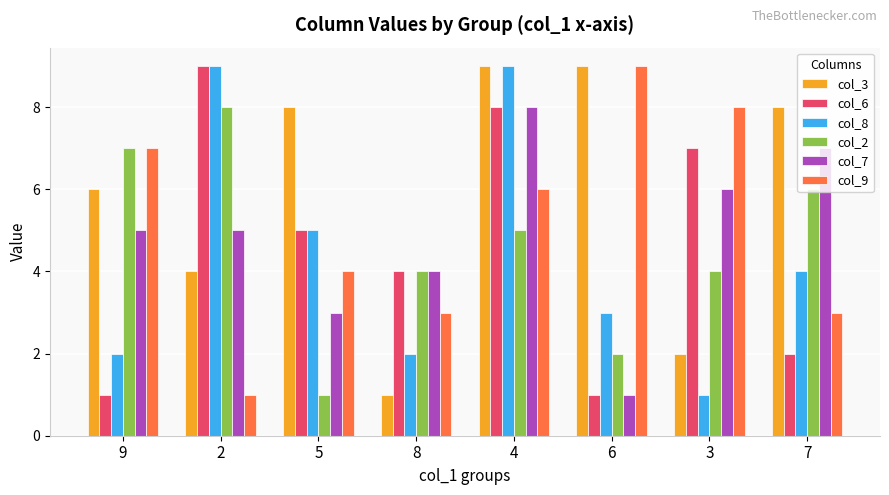

Which series changed the most between 4 and 3?

col_8